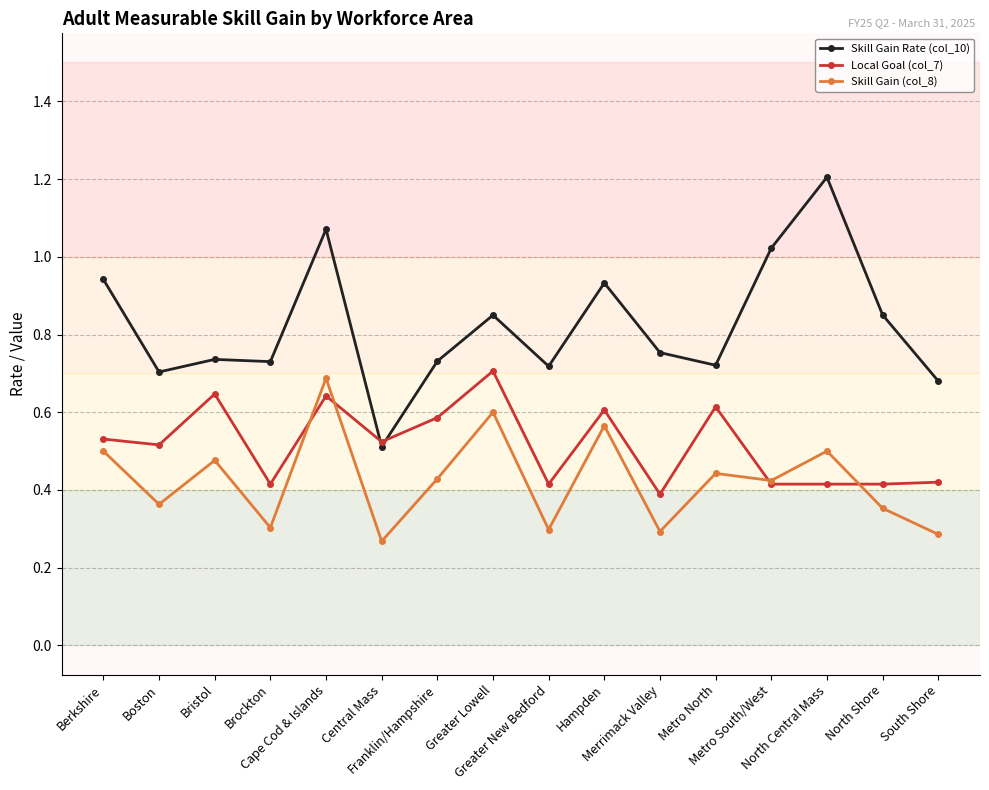

Where is the first local maximum for Local Goal (col_7)?

Bristol